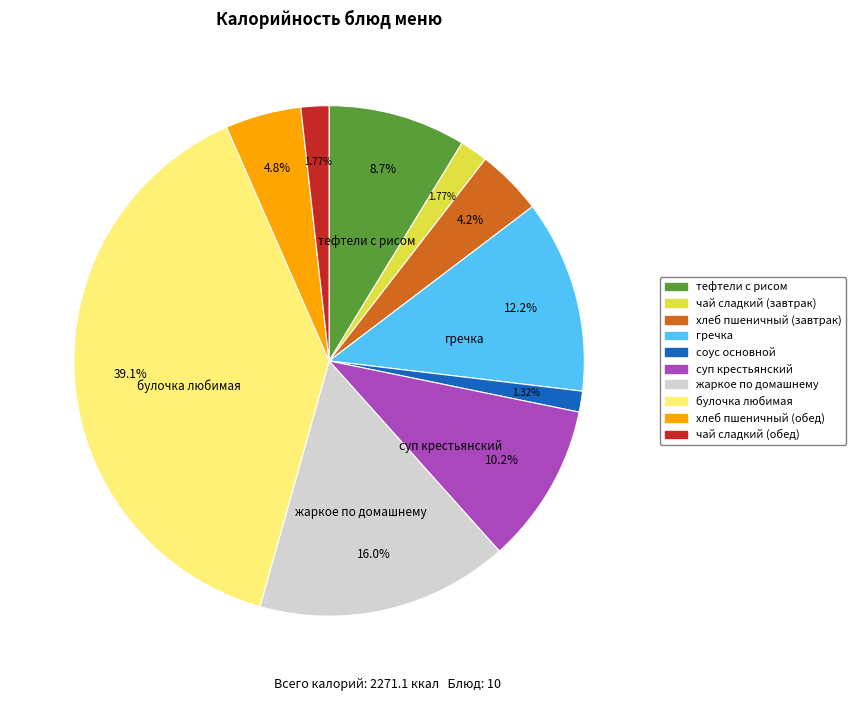

To the nearest percent, what percentage of the pie is хлеб пшеничный (обед)?

5%